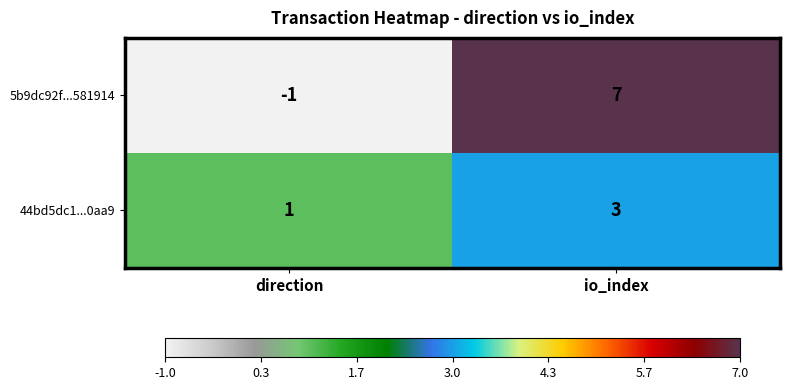

How many distinct data groups are displayed?

2